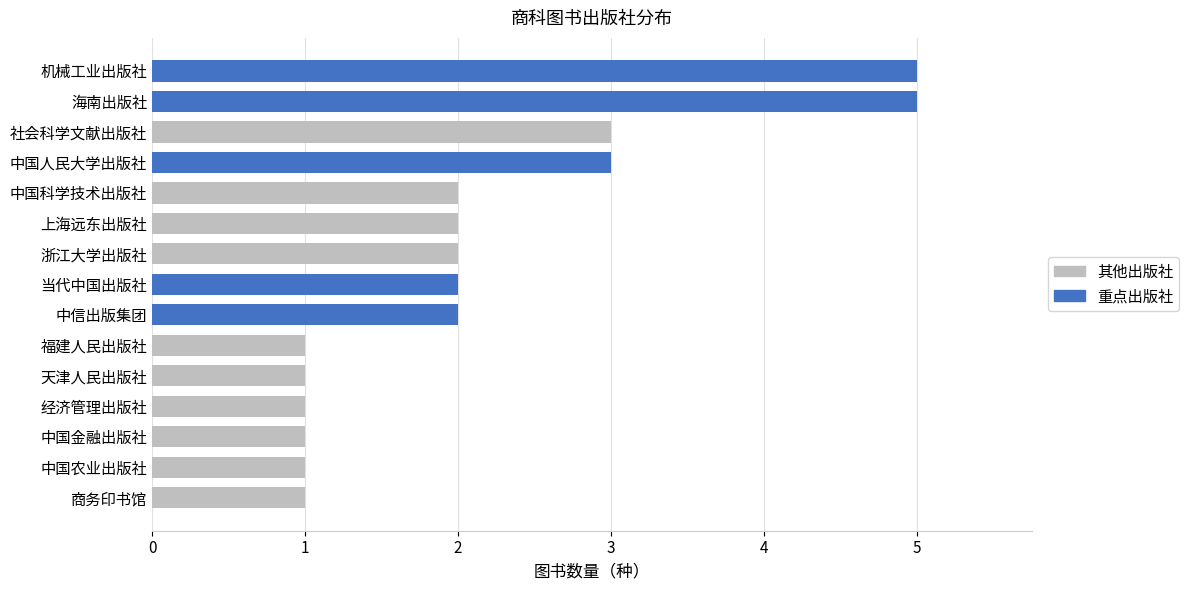

Which has a higher value, 机械工业出版社 or 商务印书馆?

机械工业出版社